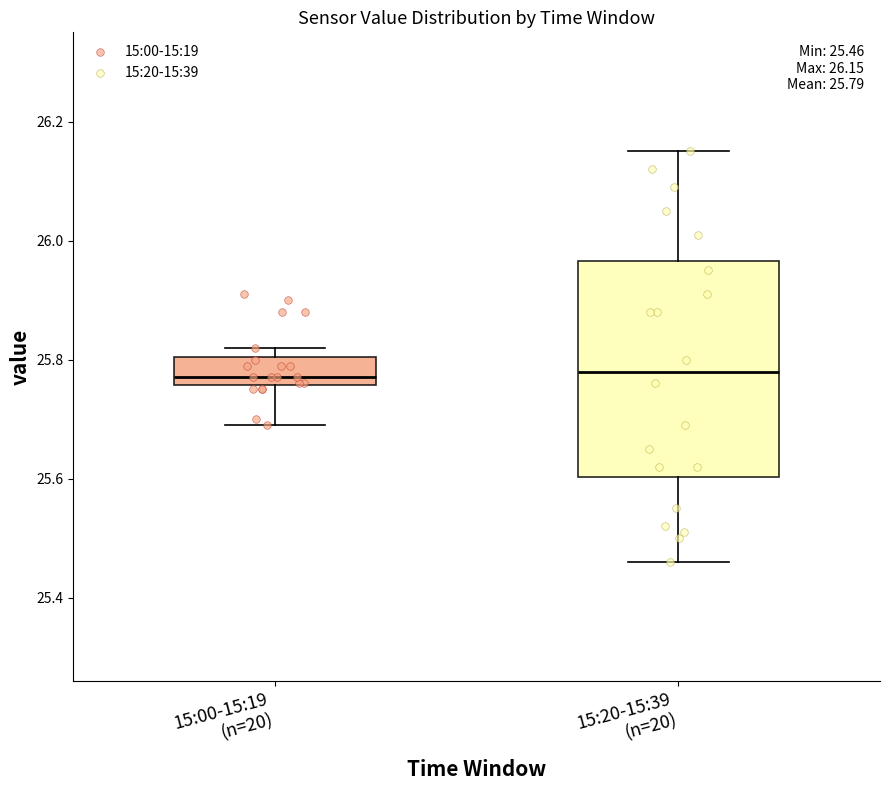

Comparing the boxes themselves (not the whiskers), which one is the tallest?

15:20-15:39 (n=20)